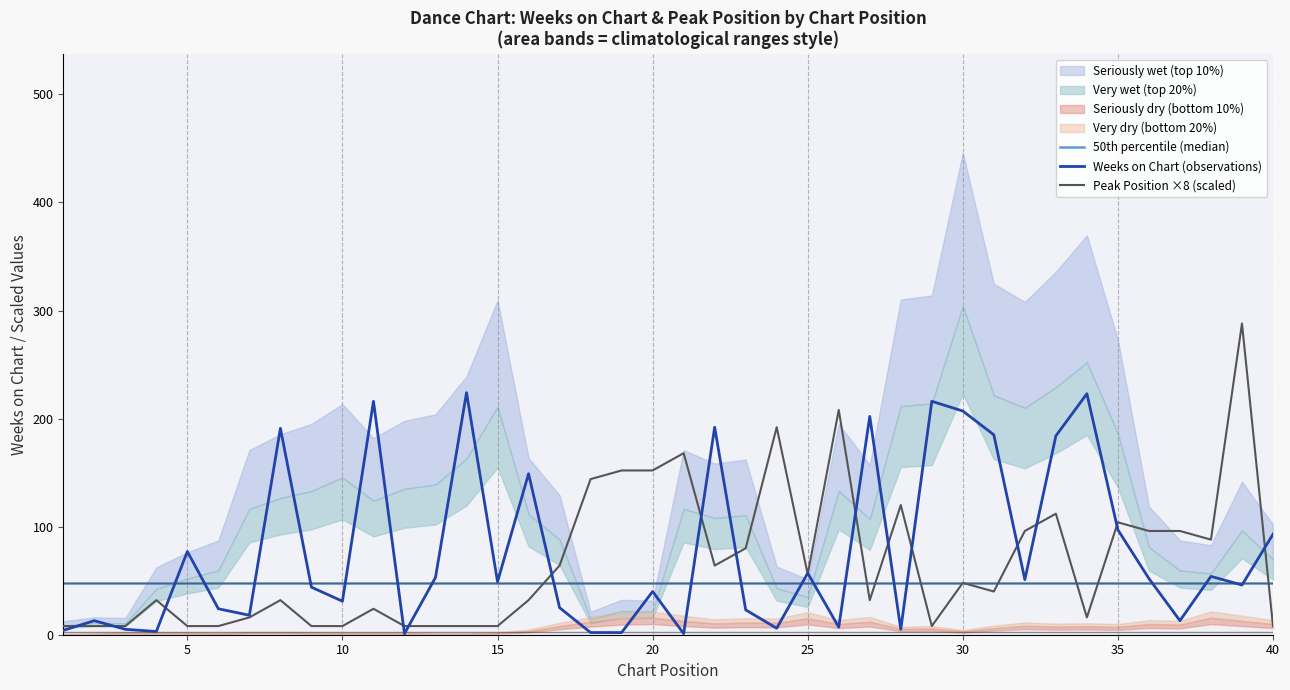

Is it true that Weeks on Chart (observations) equals 57.0 at 25?

True